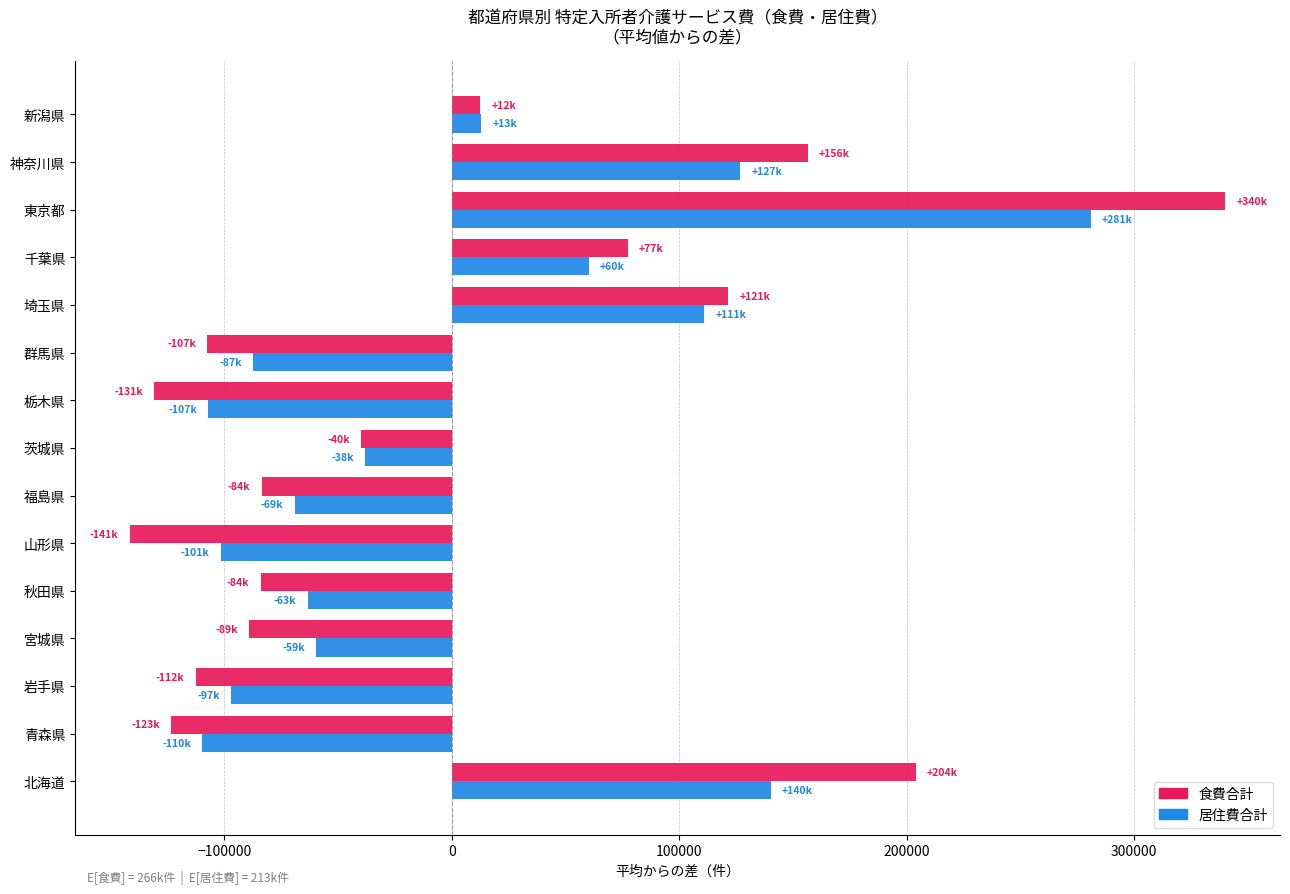

What is the total value across all series at 東京都?

620855.1